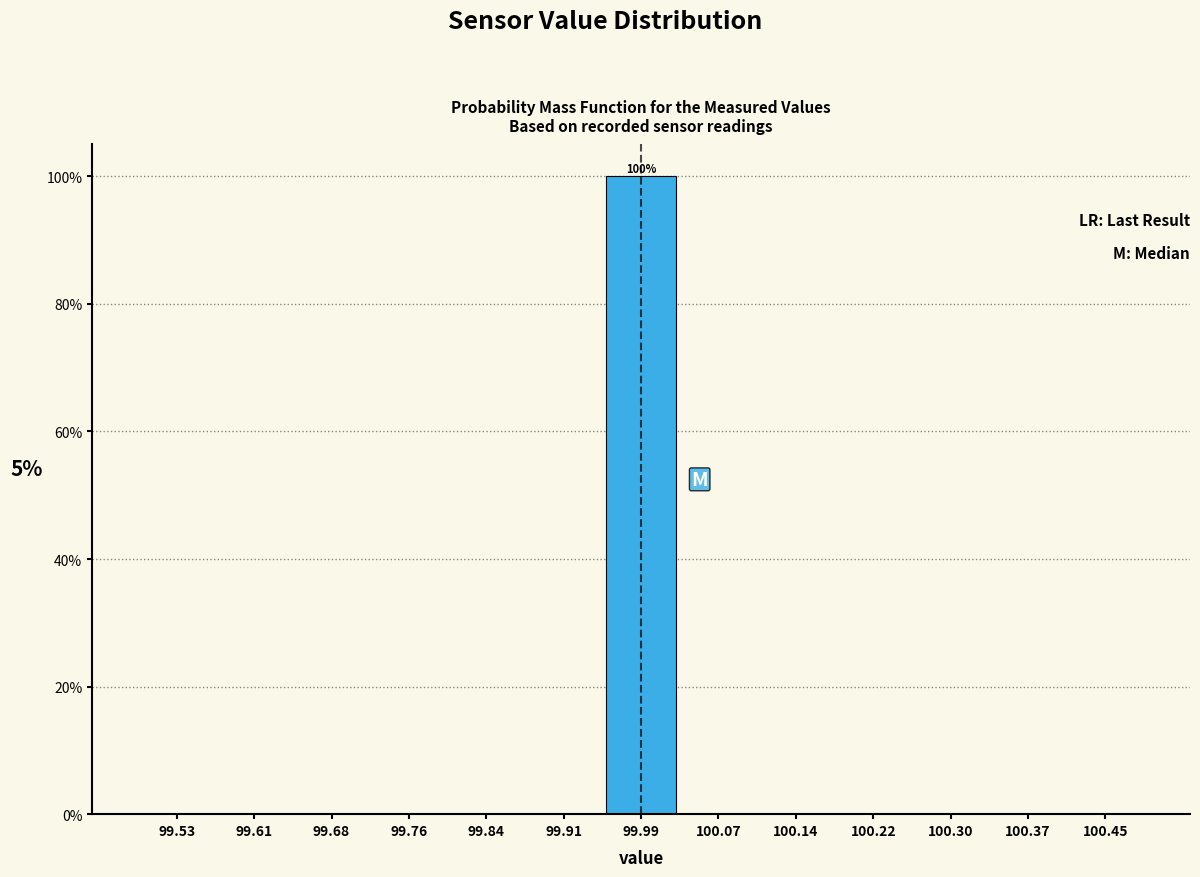

Which range on the x-axis has the tallest bar?

99.95 to 100.03